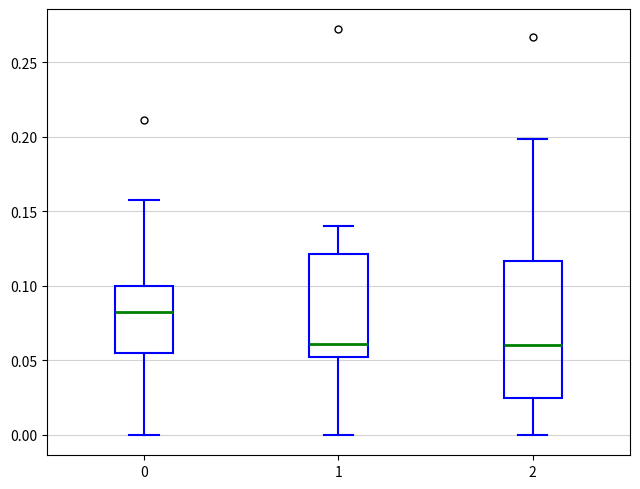

Reading left to right, transcribe this box plot: for each box, give where its median line is, the range the box spans, and where its two whiskers end, as read against the y-axis. The values are not printed on the chart, so give them approximately, as read against the axis.

0: median 0.080, box 0.055 to 0.100, whiskers 0.000 to 0.160
1: median 0.060, box 0.050 to 0.120, whiskers 0.000 to 0.140
2: median 0.060, box 0.025 to 0.115, whiskers 0.000 to 0.200